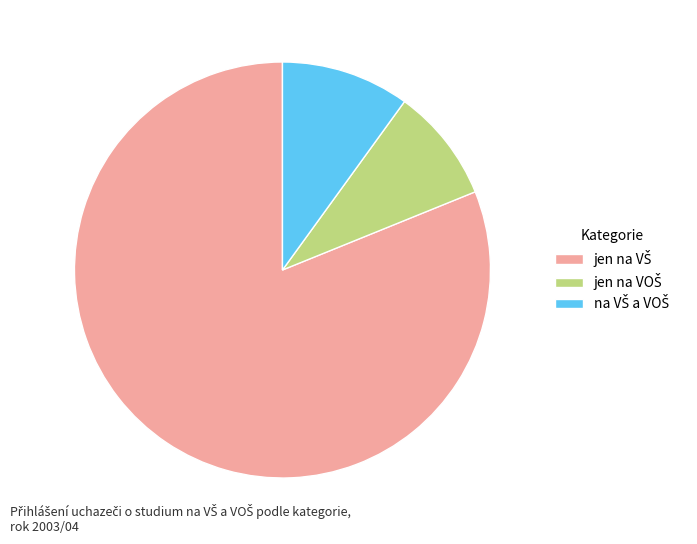

Is there any slice that represents more than half of the pie?

Yes